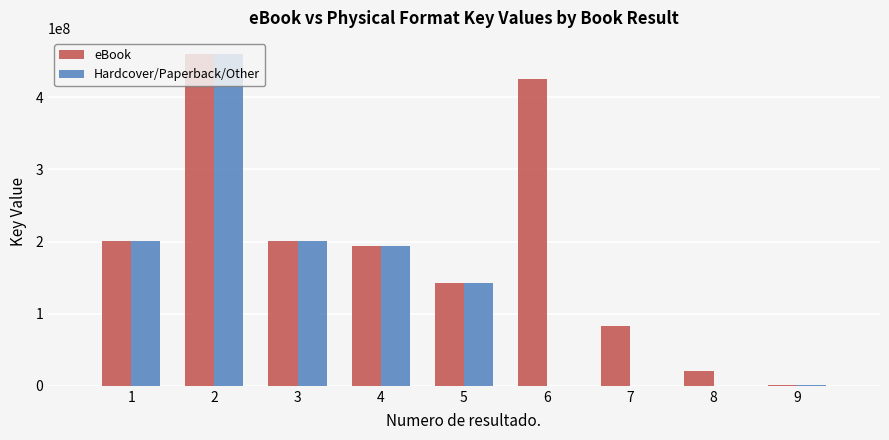

What is the difference between the Hardcover/Paperback/Other values at 2 and 5?

316381914